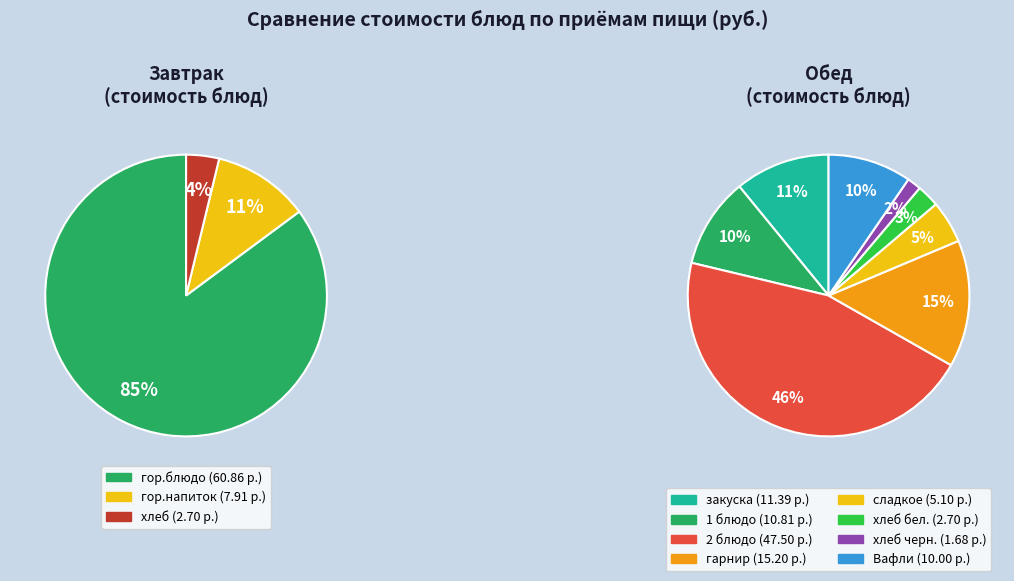

Which category has the biggest portion of the pie?

гор.блюдо